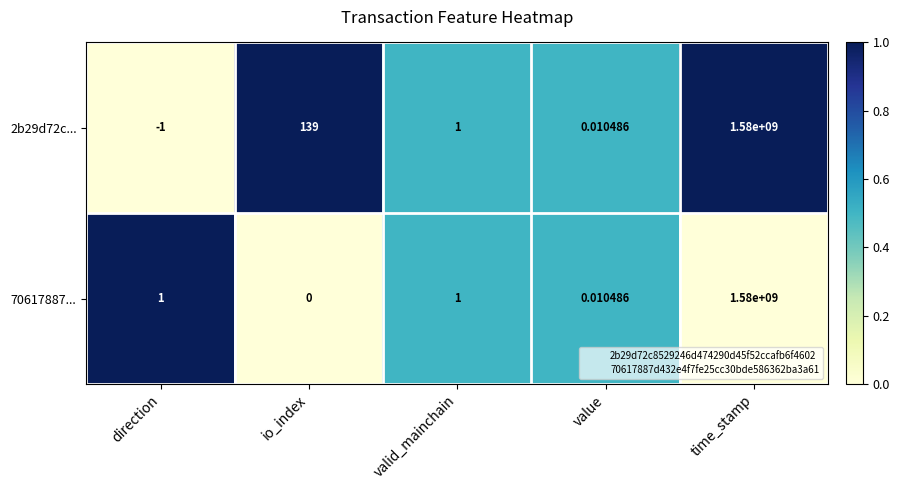

At which label does 70617887... reach its peak?

time_stamp